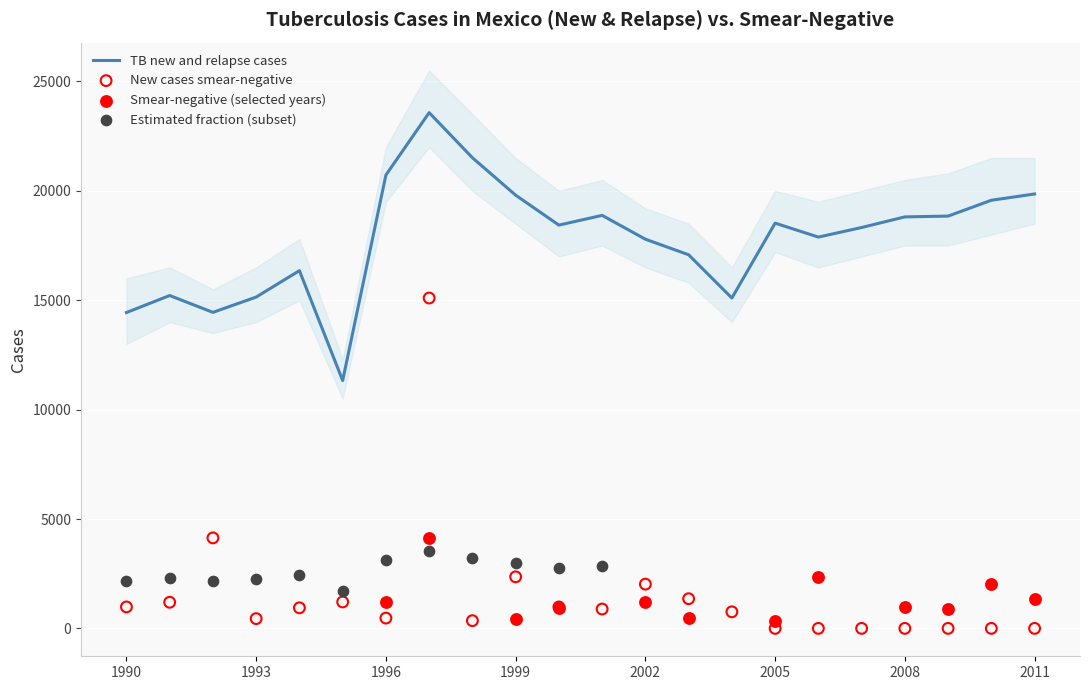

Which series has the largest total across all categories?

TB new and relapse cases